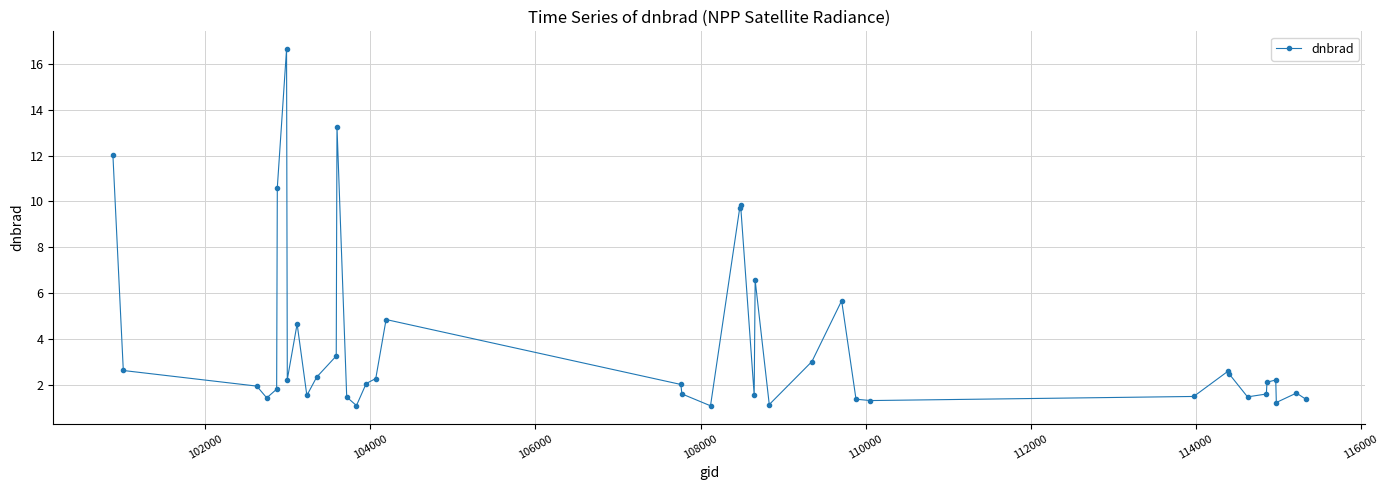

What is the difference between the maximum and minimum values?

15.5